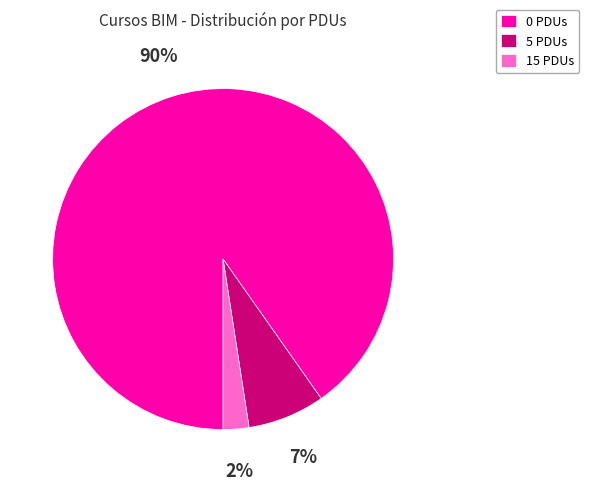

To the nearest percent, what is the average slice percentage?

33%